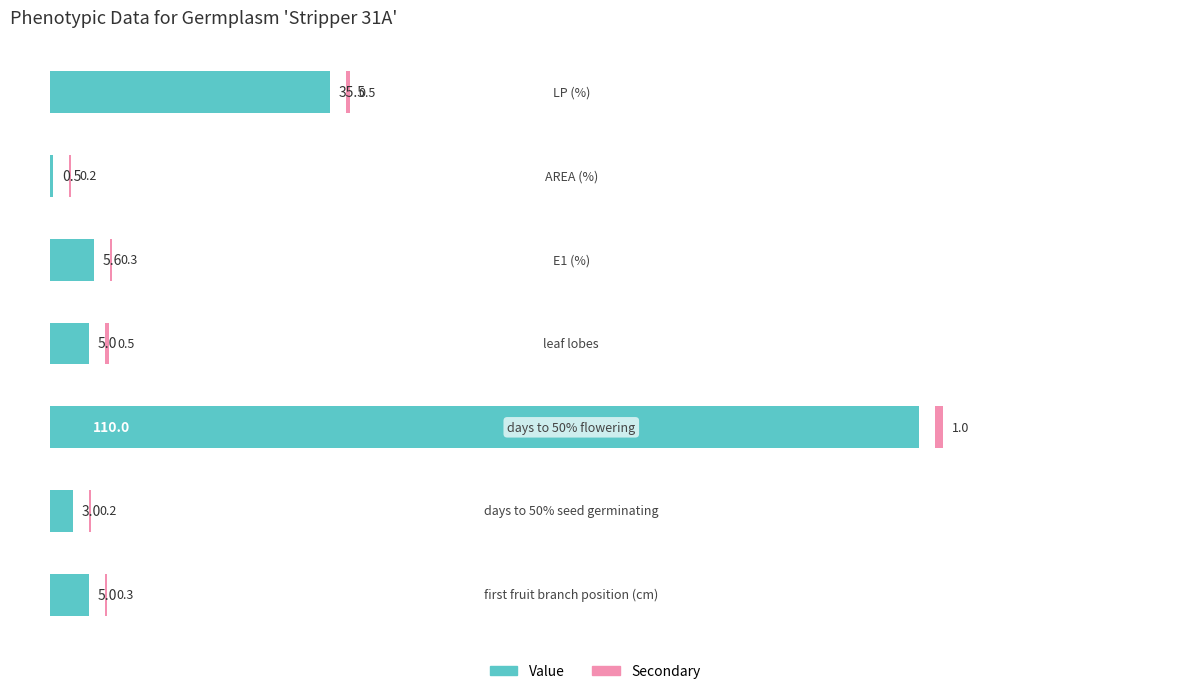

What is the difference between the Secondary values at 1 and 0?

0.3